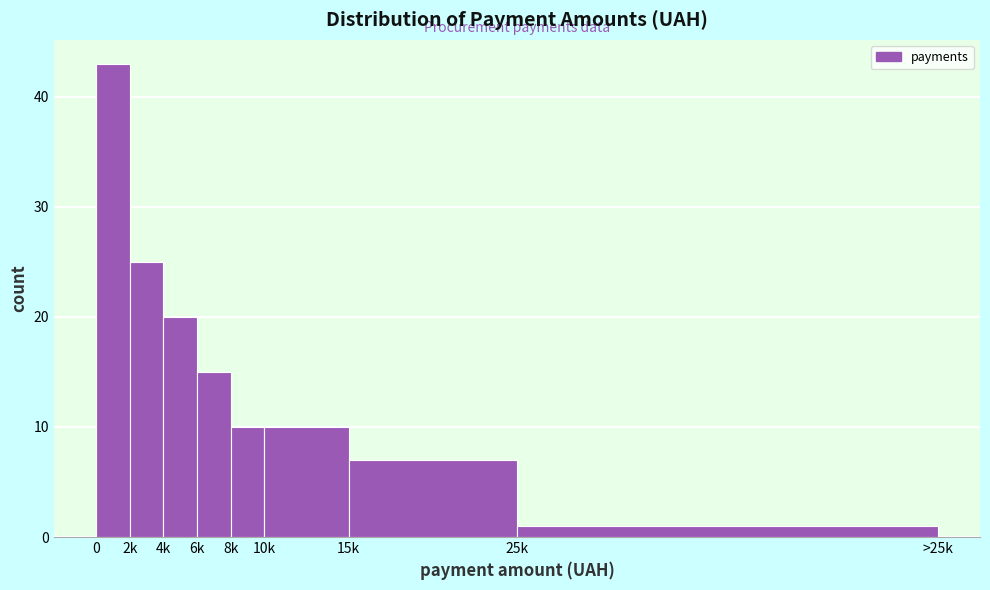

Reading left to right, list all the values displayed in this chart.

0=43	2k=25	4k=20	6k=15	8k=10	10k=10	15k=7	25k=1